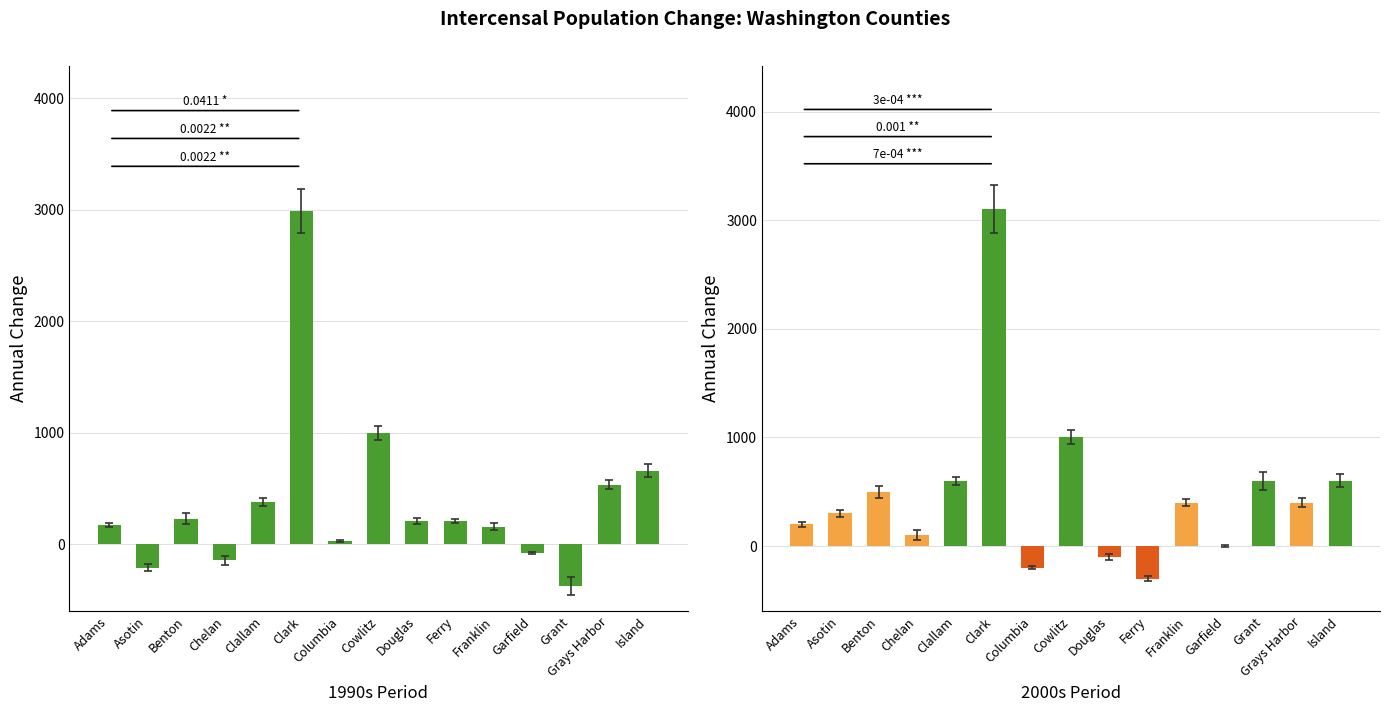

Which series changed the most between Adams and Franklin?

2000s Change